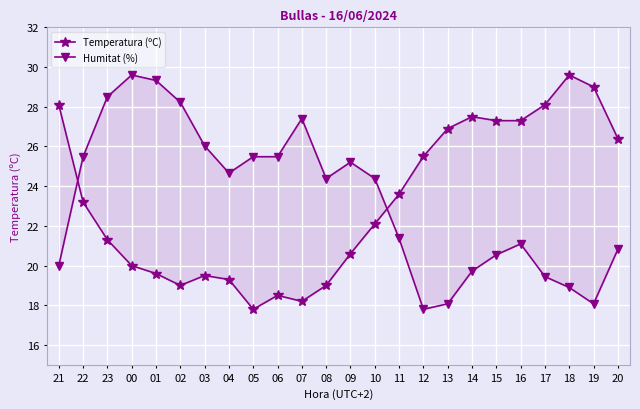

At which label is Temperatura (ºC) closest to 23?

22